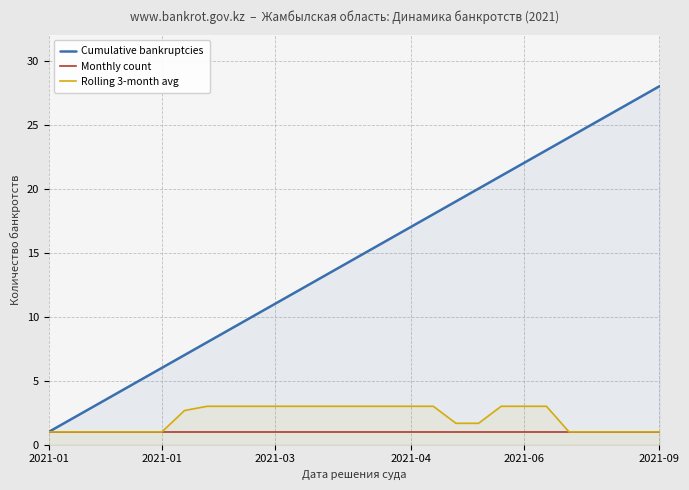

The value of Cumulative bankruptcies at 2021-04 is 27.4. True or false?

False